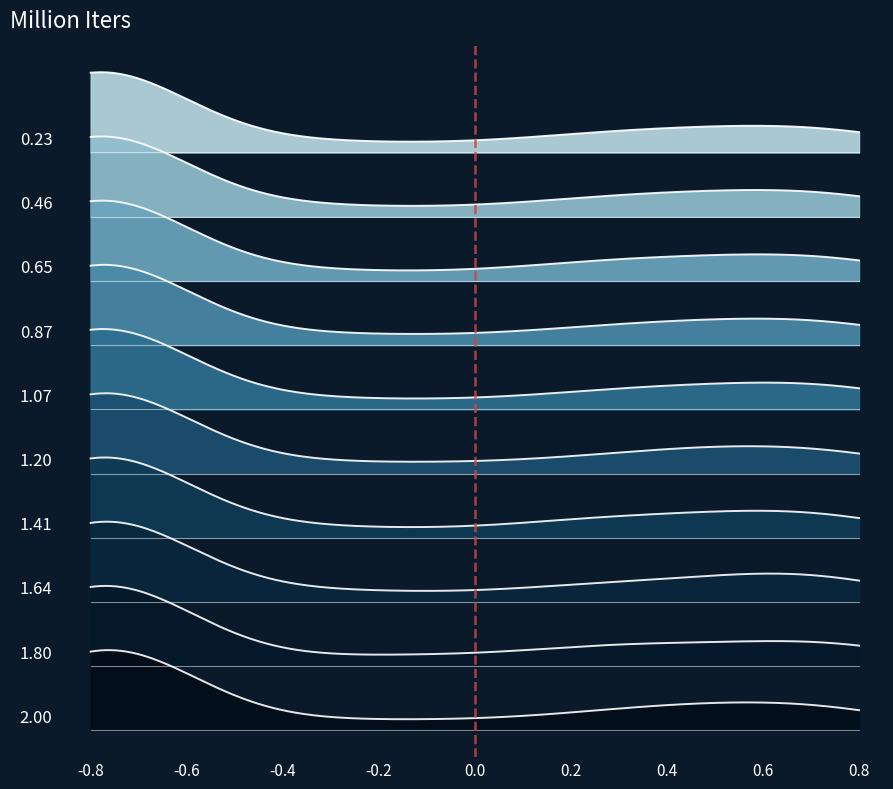

What is the sum of the values at -0.8 and -0.6?

1